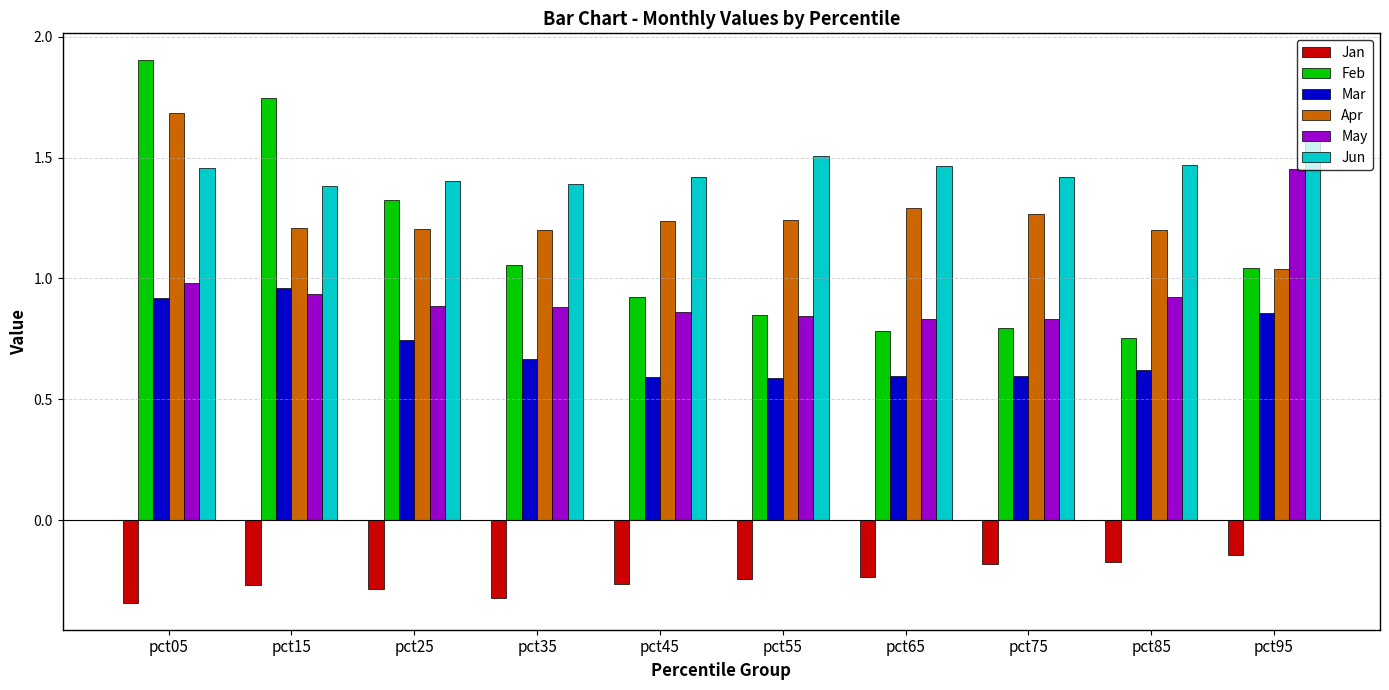

How many Mar values are between 0 and 1?

10